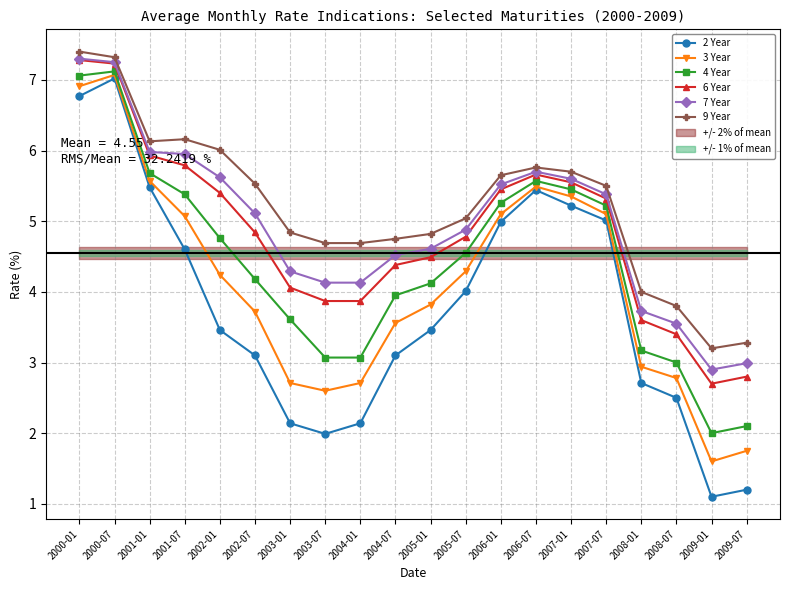

List the series in order of their peak value, highest first.

9 Year, 7 Year, 6 Year, 4 Year, 3 Year, 2 Year